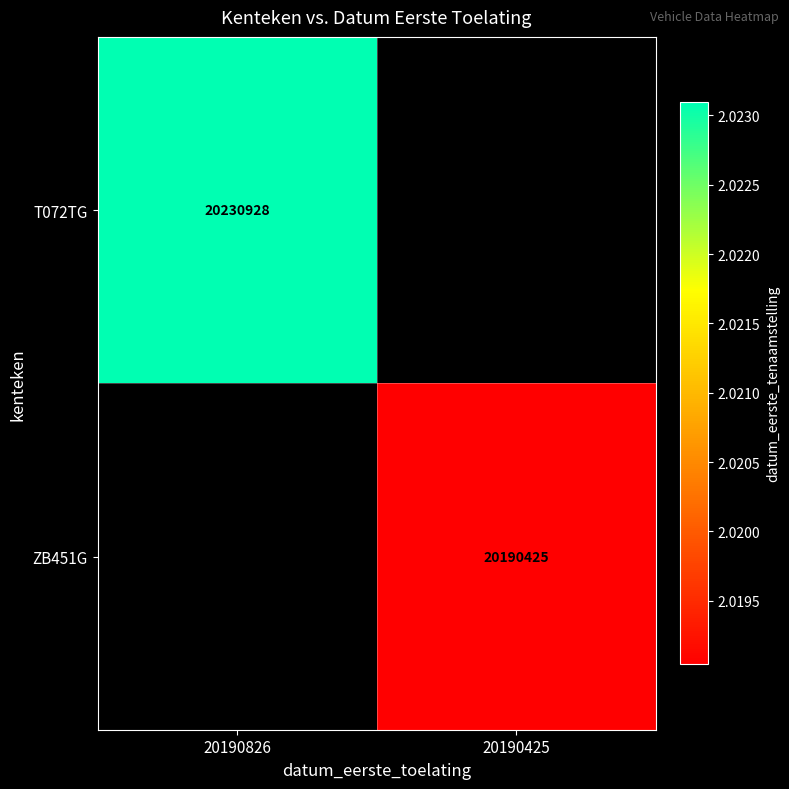

Is it true that T072TG equals 11488014 at 20190826?

False